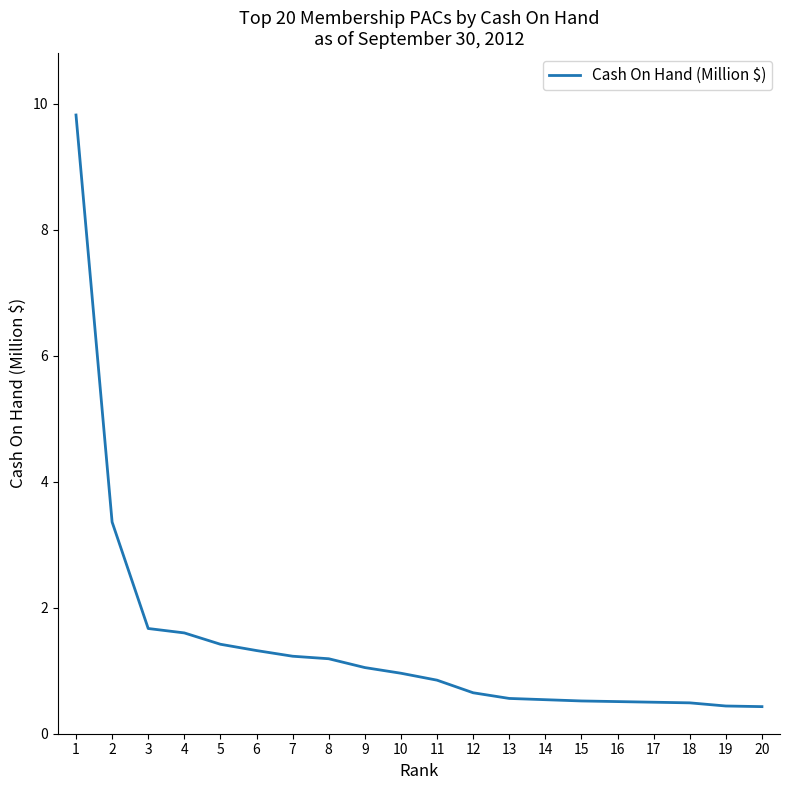

What is the change in value from 5 to 6?

-0.1